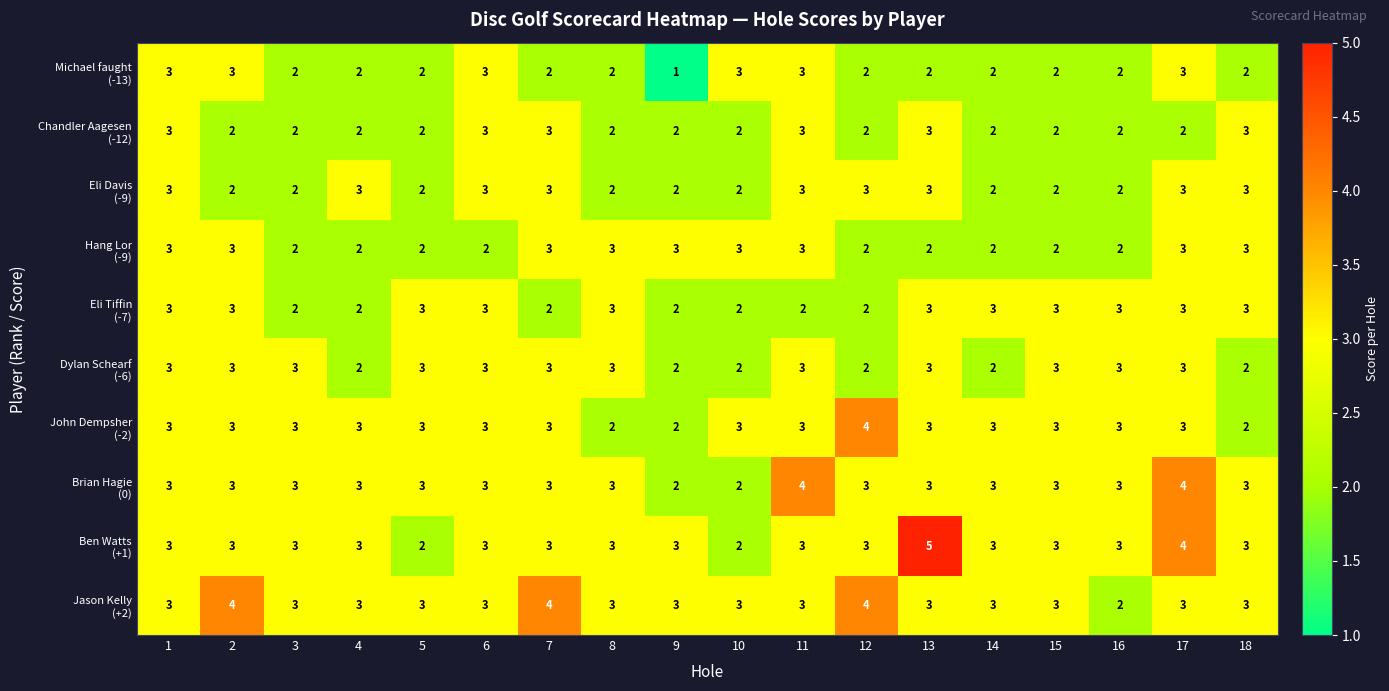

What is the total value across all series at 4?

25